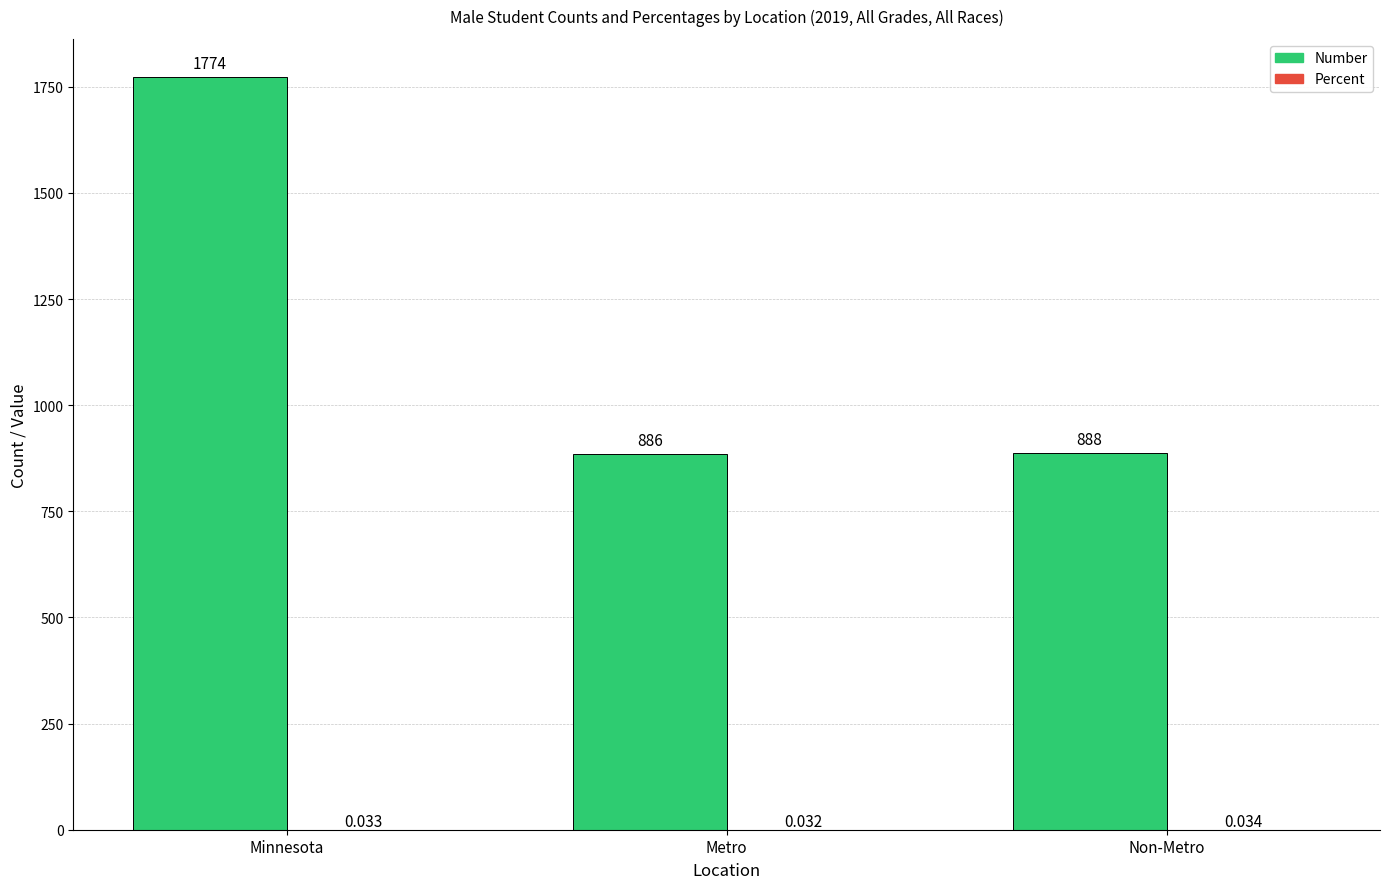

At which category is the sum across all series the highest?

Minnesota